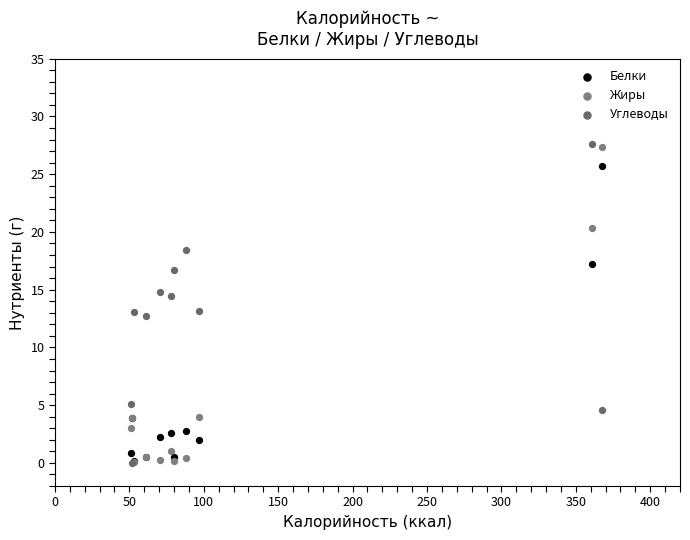

What are all the series names shown in the legend?

Белки, Жиры, Углеводы